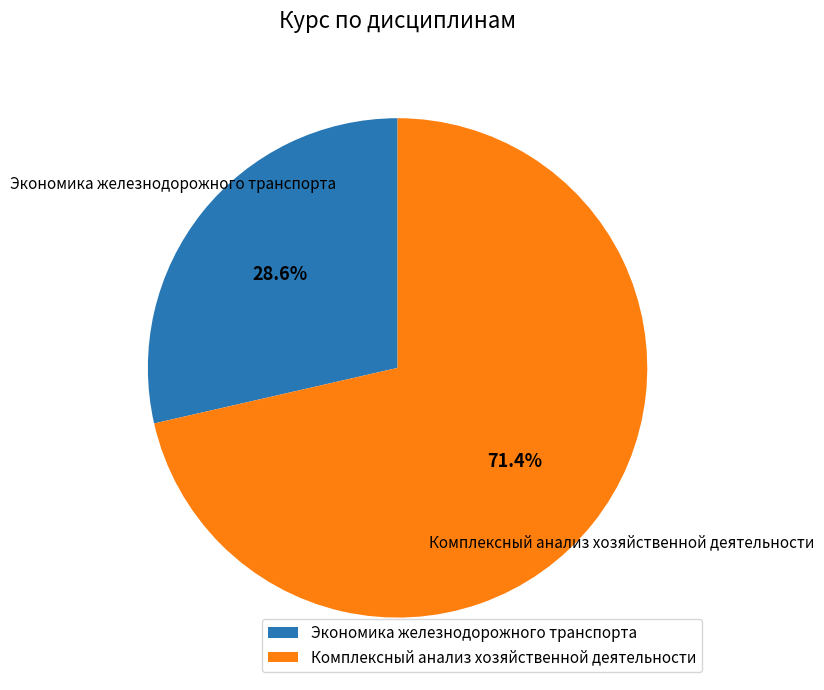

To the nearest percent, what is the difference between the Экономика железнодорожного транспорта and Комплексный анализ хозяйственной деятельности slice percentages?

43%